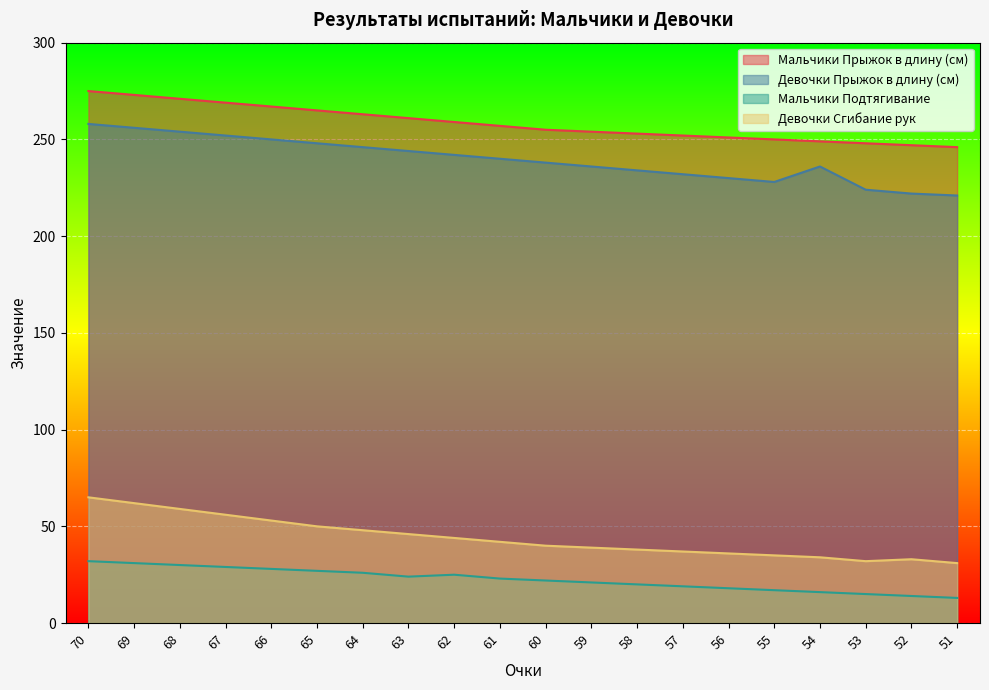

How many values in the Мальчики Прыжок в длину (см) series exceed 257?

9